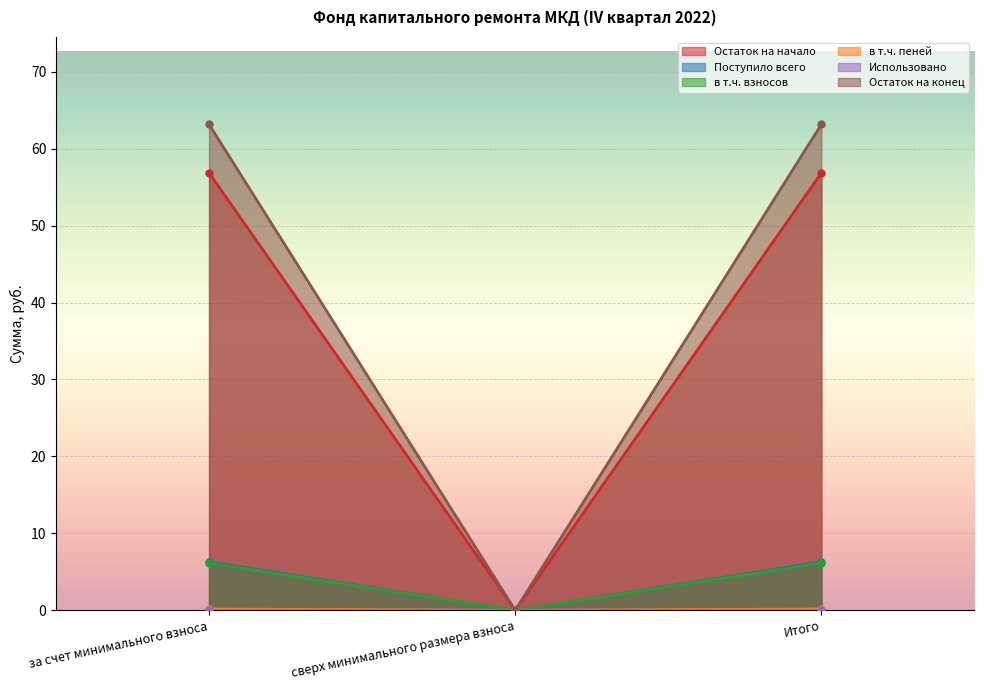

How many data points in Остаток на конец are less than 63?

1